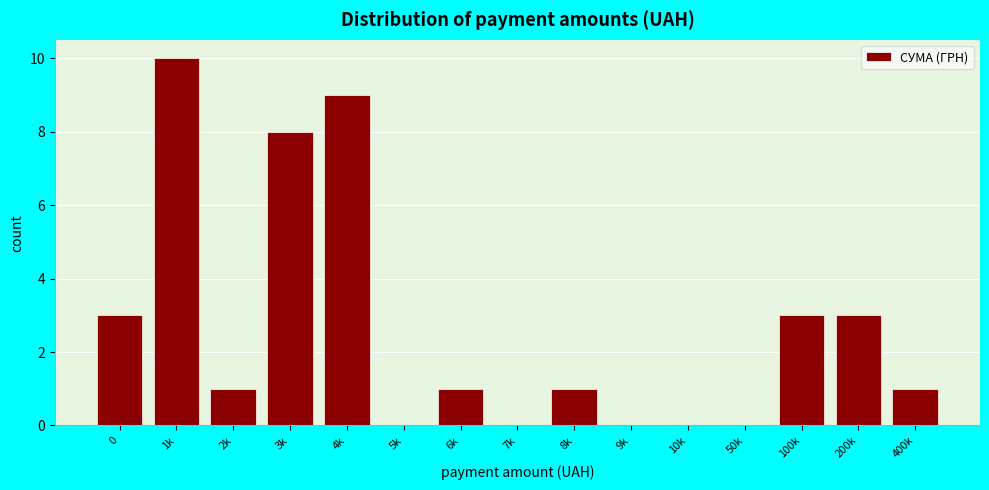

Reading left to right, transcribe all the data shown in this chart.

0=3	1k=10	2k=1	3k=8	4k=9	5k=0	6k=1	7k=0	8k=1	9k=0	10k=0	50k=0	100k=3	200k=3	400k=1